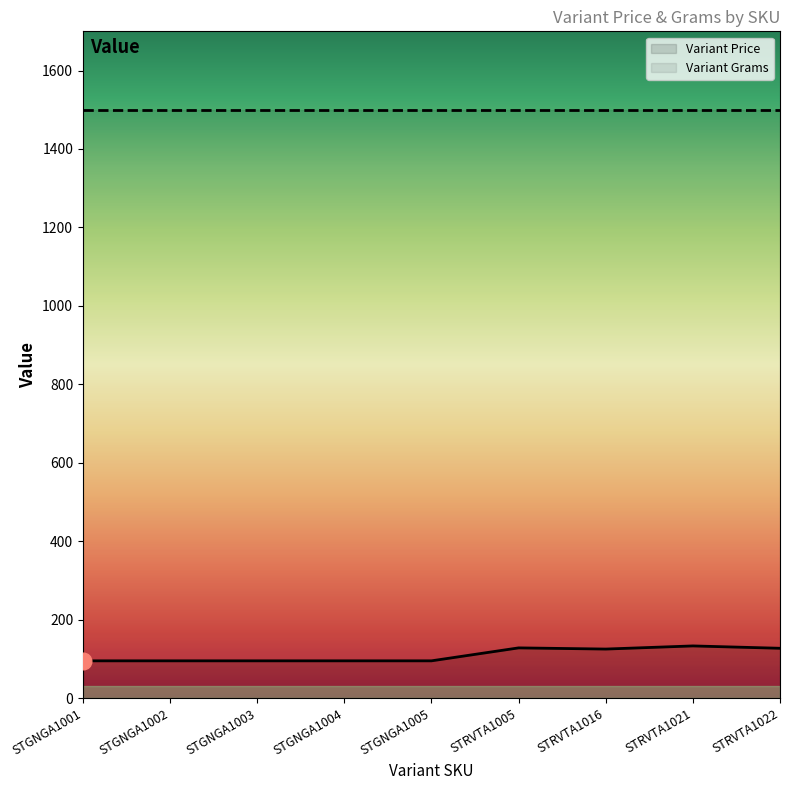

Rank the categories by Variant Price value from highest to lowest.

STRVTA1021, STRVTA1005, STRVTA1022, STRVTA1016, STGNGA1001, STGNGA1002, STGNGA1003, STGNGA1004, STGNGA1005